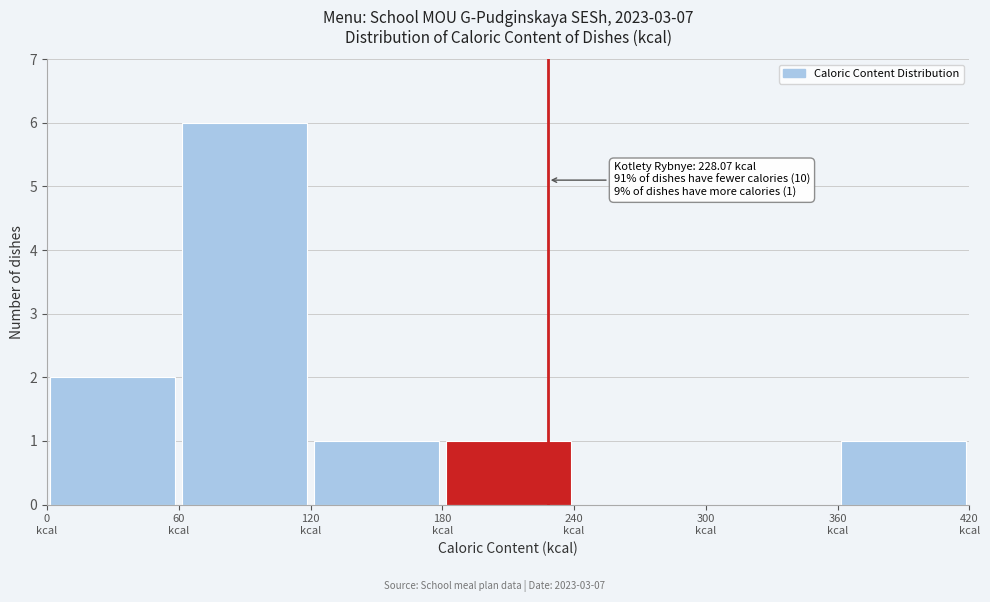

Which range on the x-axis has the tallest bar?

60 to 120